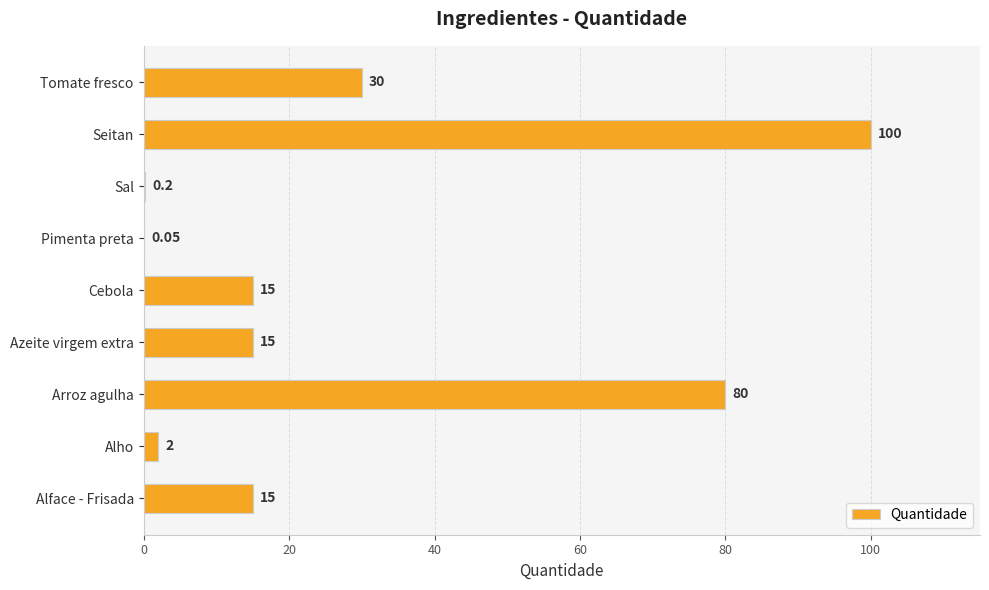

Which has a higher value, Sal or Alho?

Alho